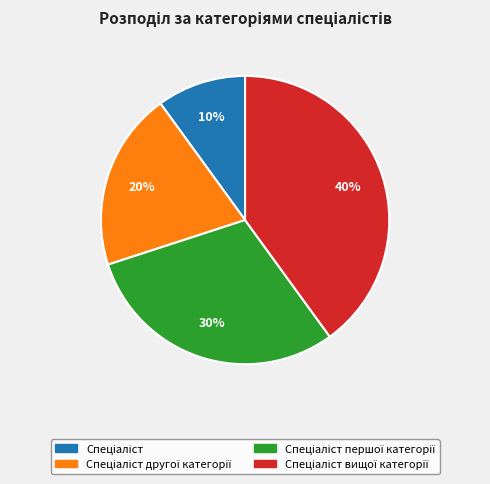

Is there any slice that represents more than half of the pie?

No